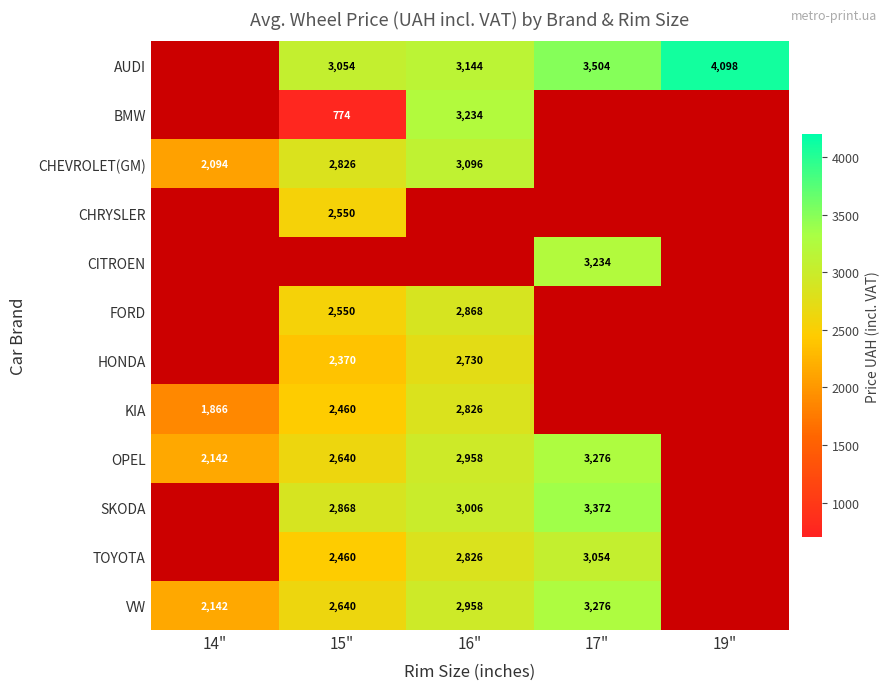

Is it true that VW equals 4577 at 16"?

False